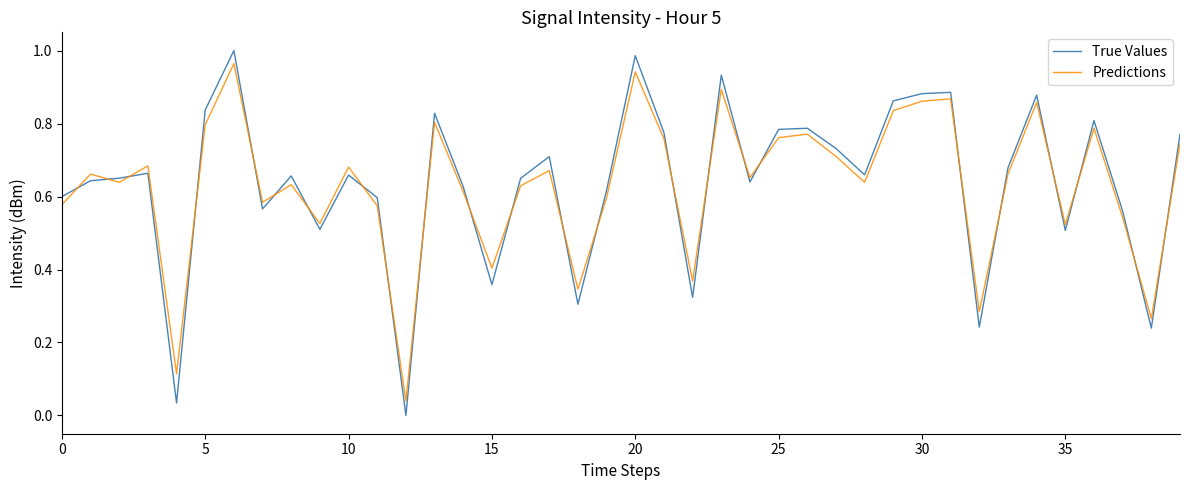

Which series has the largest range (max minus min)?

True Values